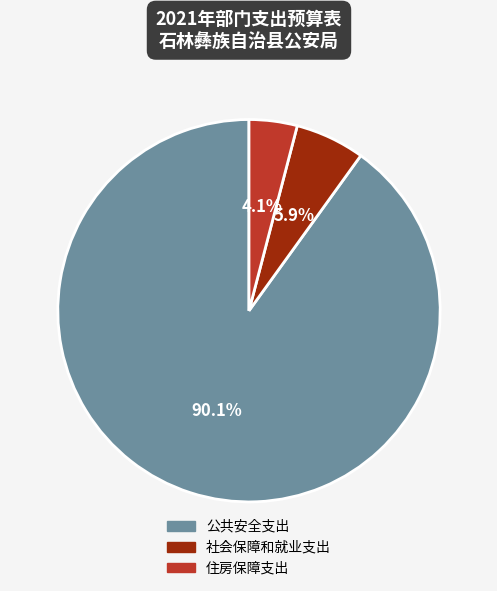

Do 社会保障和就业支出 and 住房保障支出 together represent more than half of the pie?

No